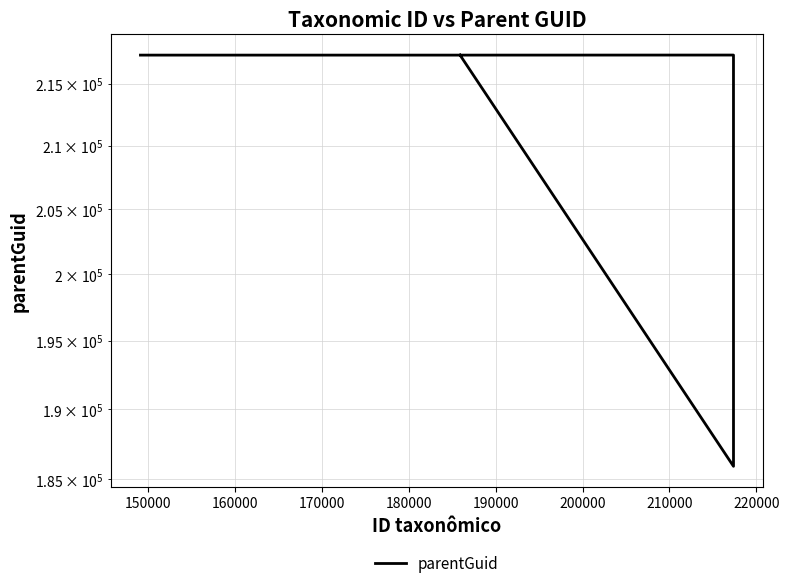

Which has a higher value, 160000 or 180000?

160000